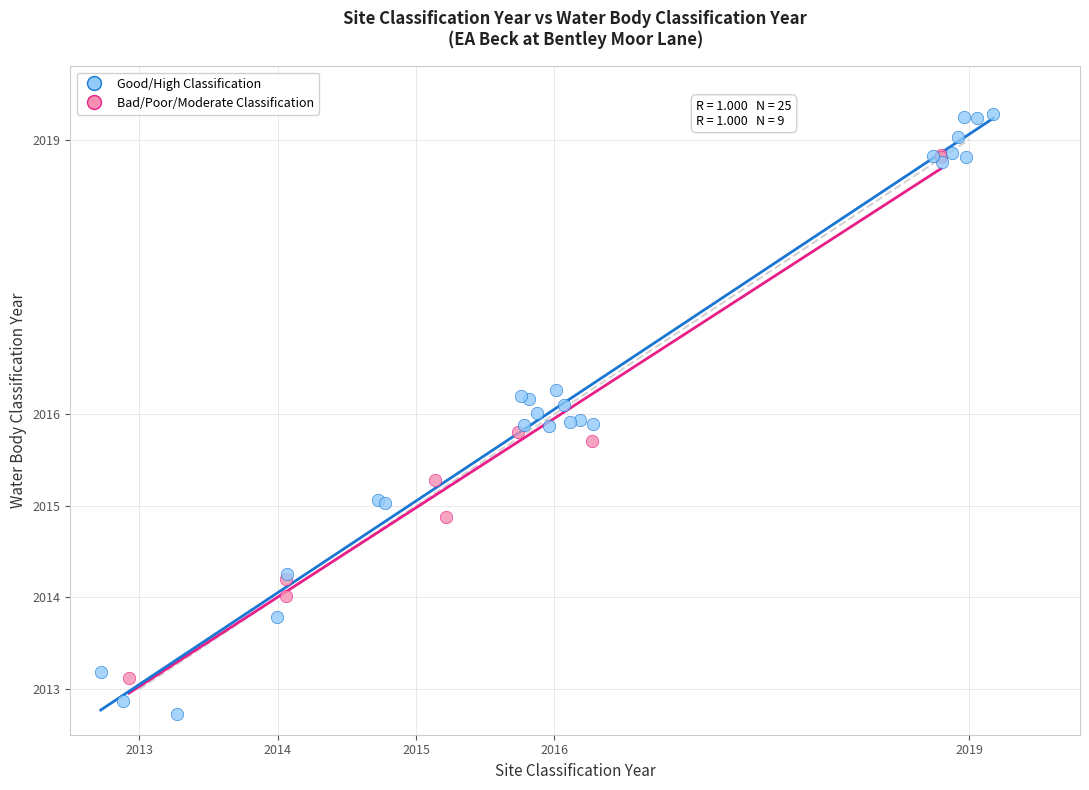

Which series contains the highest Y value?

Good/High Classification